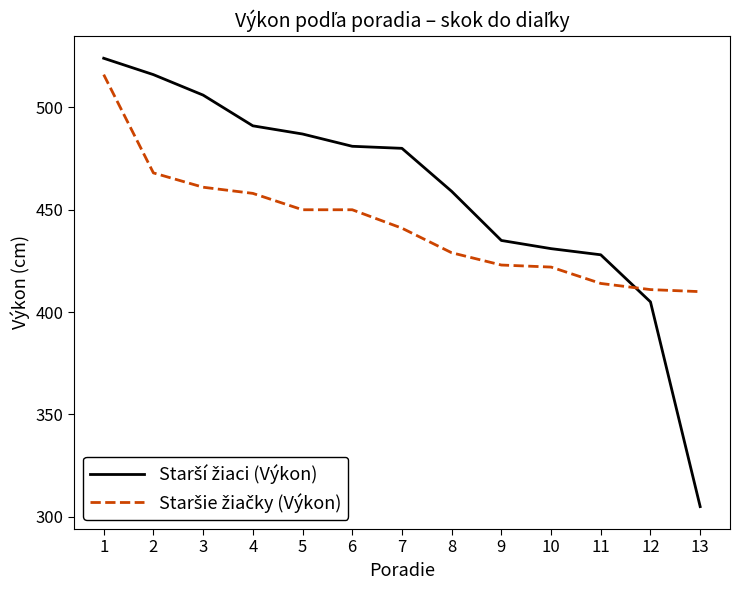

What is the total value across all series at 3?

967